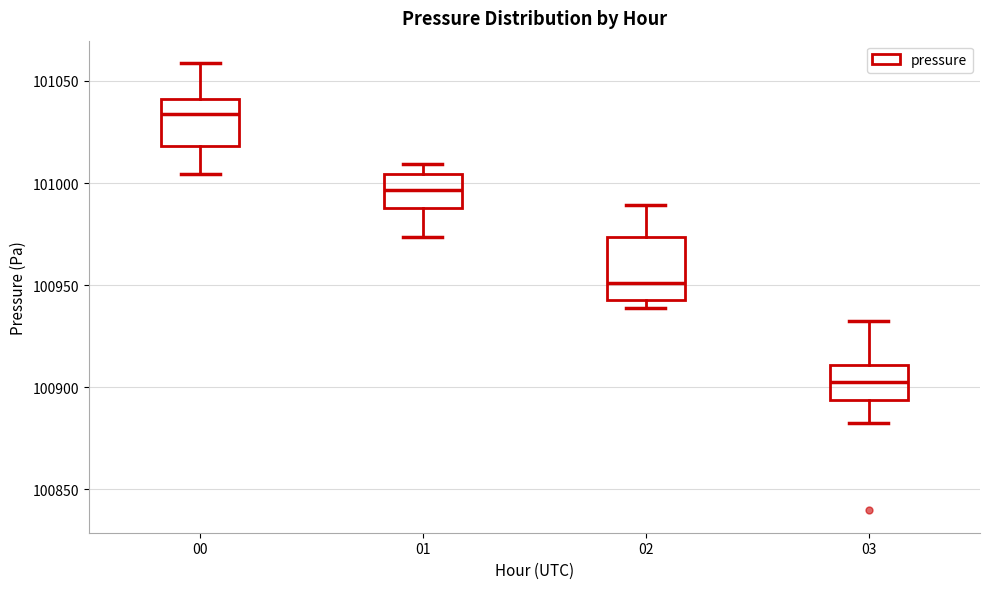

Which box has the lowest median line?

03